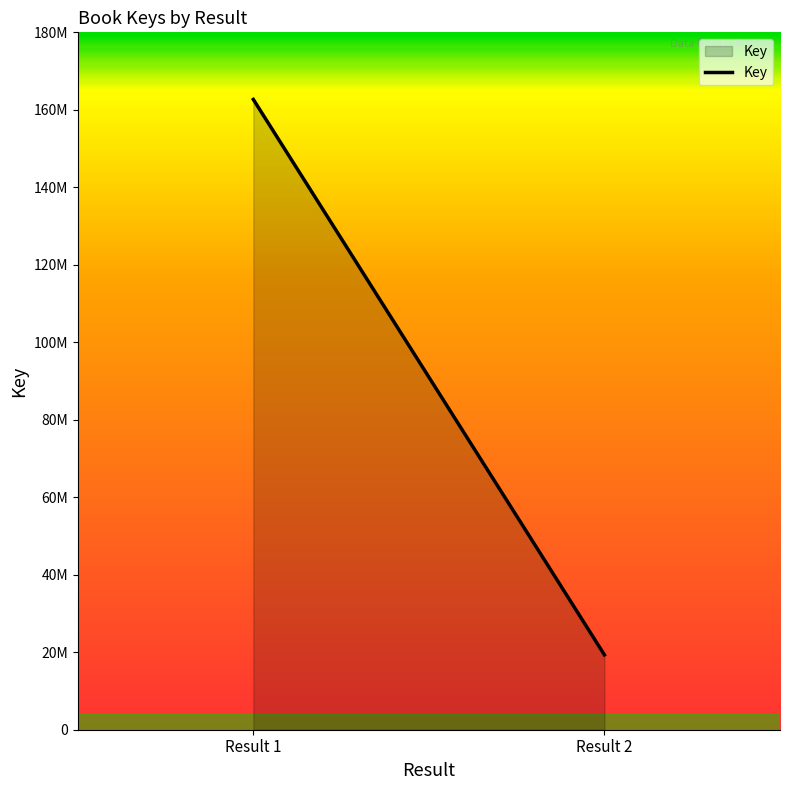

What is the average value?

90998160